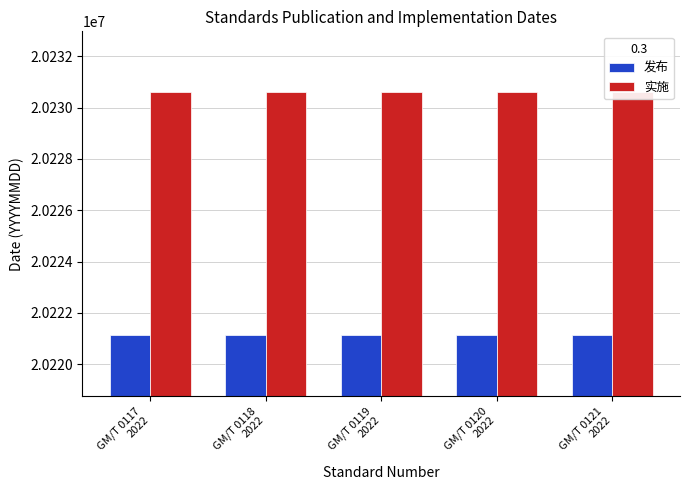

What is the difference between the highest and lowest values at GM/T 0117
2022?

9481